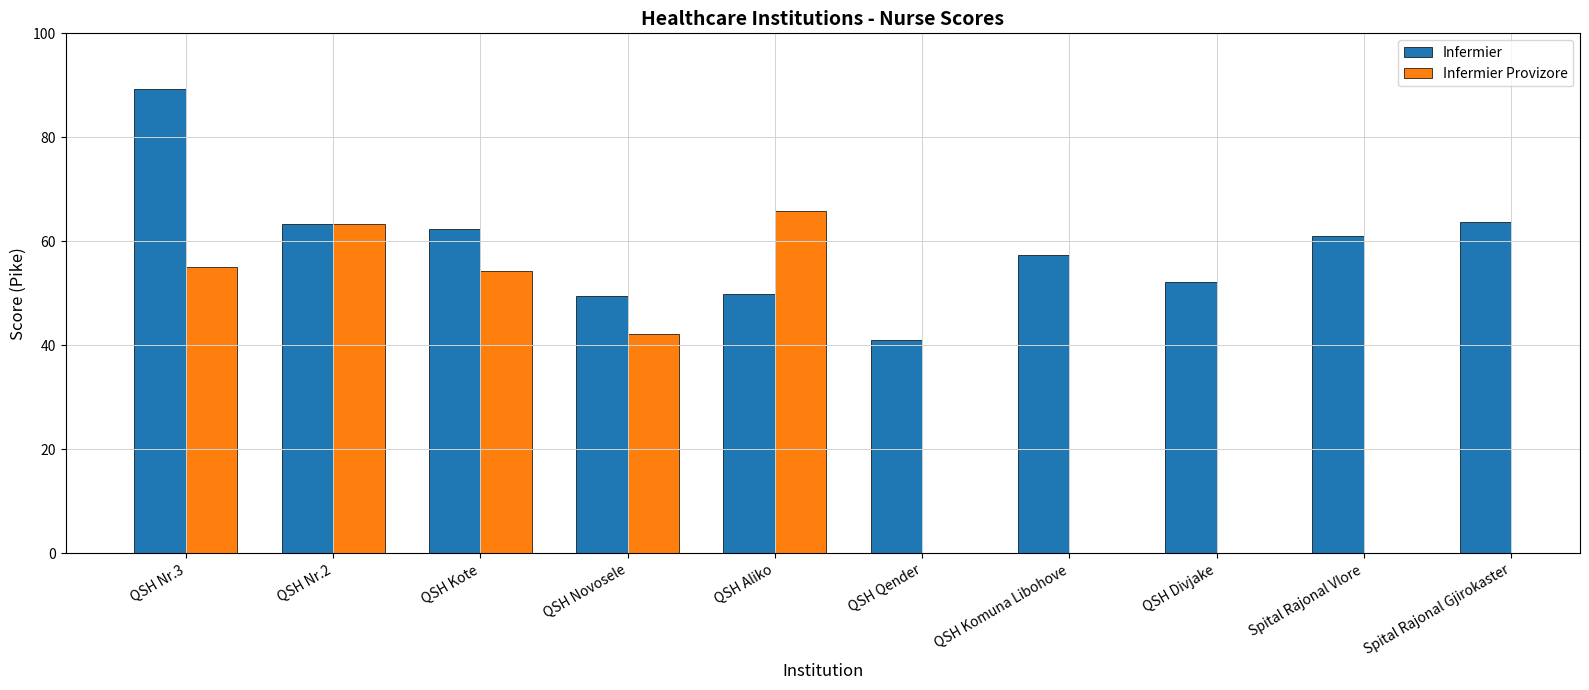

Read the Infermier Provizore value at QSH Novosele.

42.1